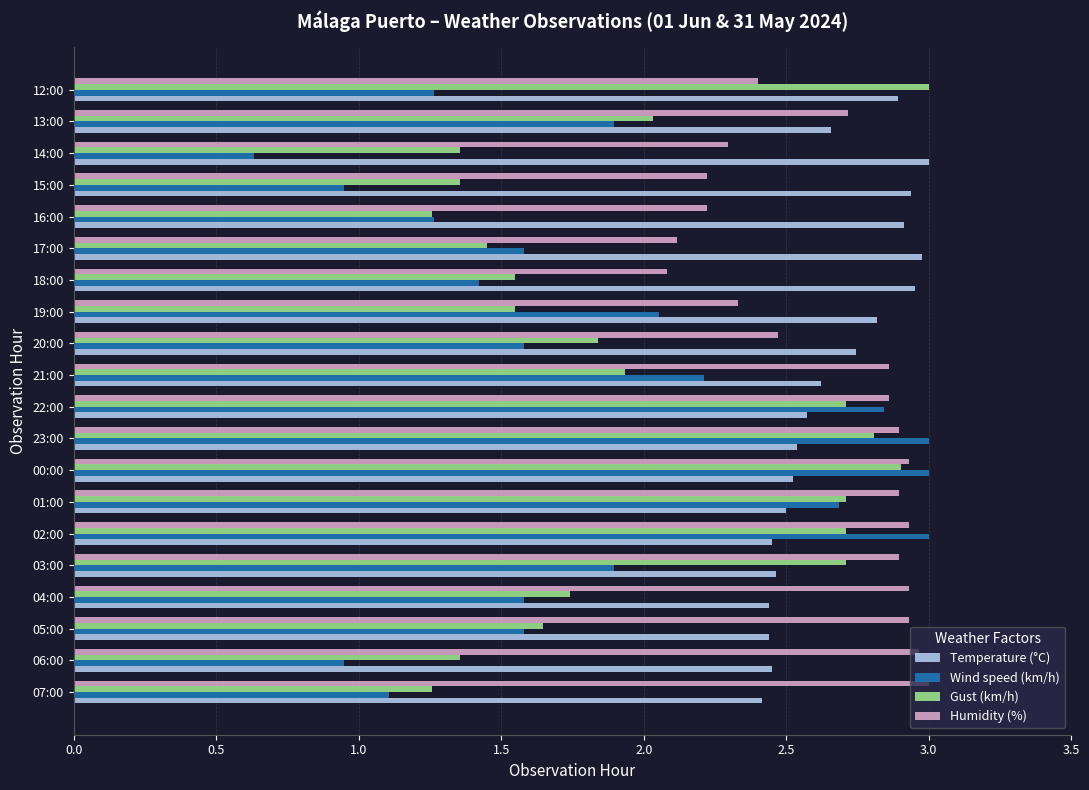

At how many categories does at least one series exceed 1?

20